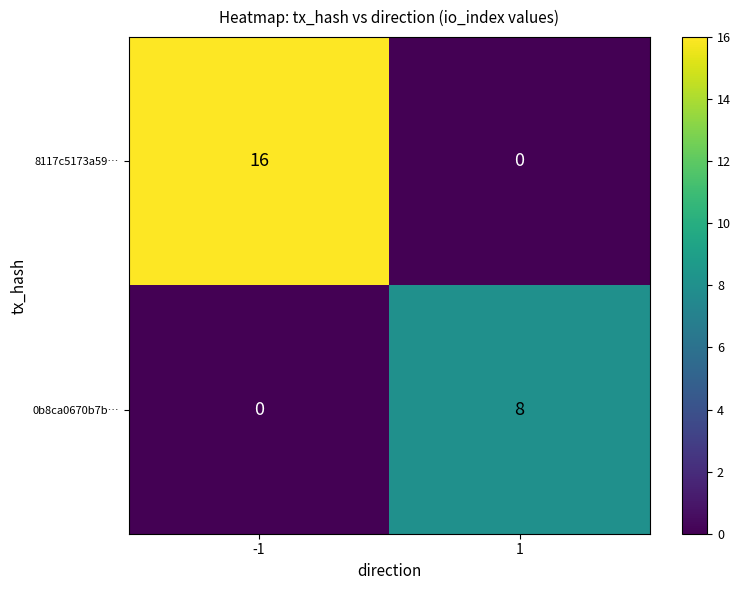

How many data points in 0b8ca0670b7b… are less than 8?

1